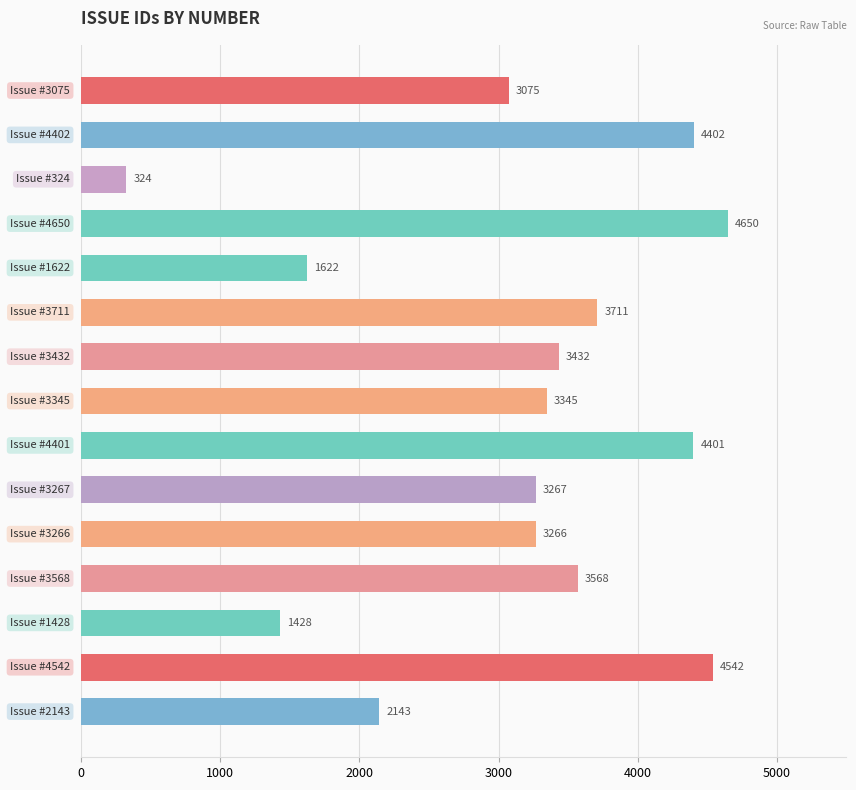

What is the maximum value shown in the chart?

4650